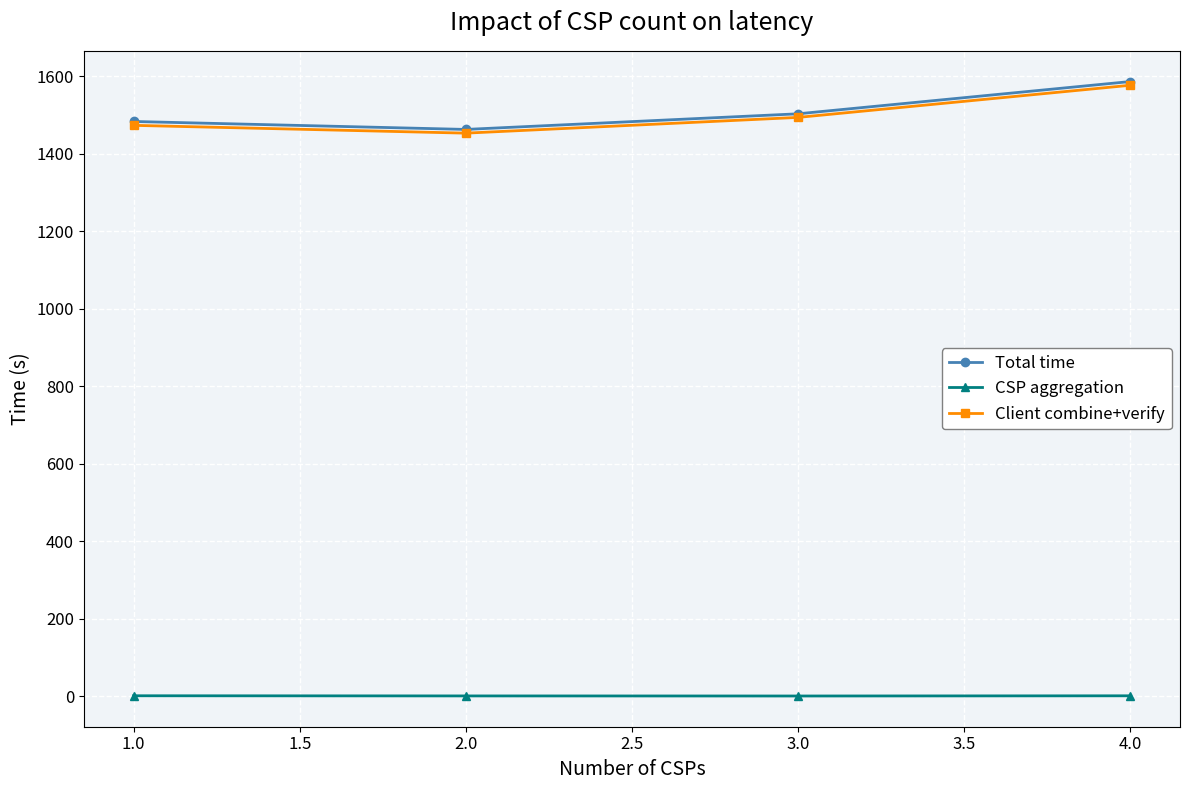

What is the label of the 1st point from the right?

4.0